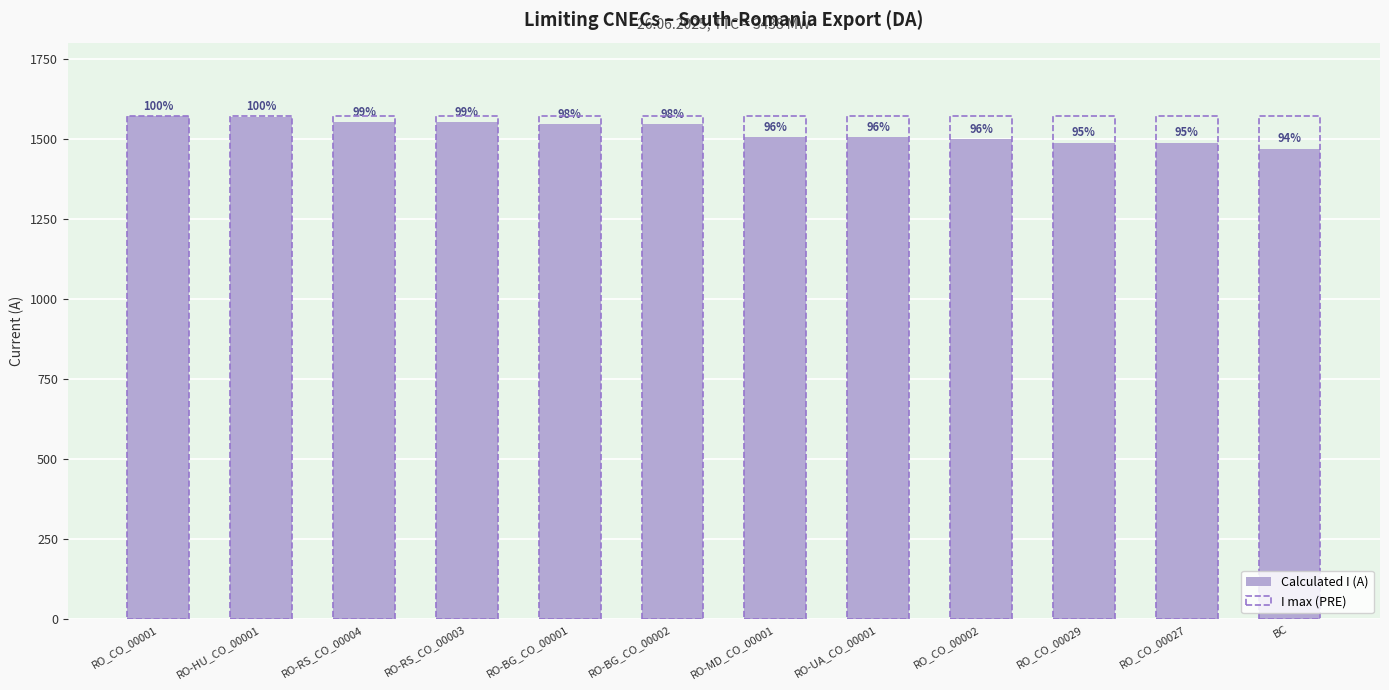

How many distinct data groups are displayed?

2